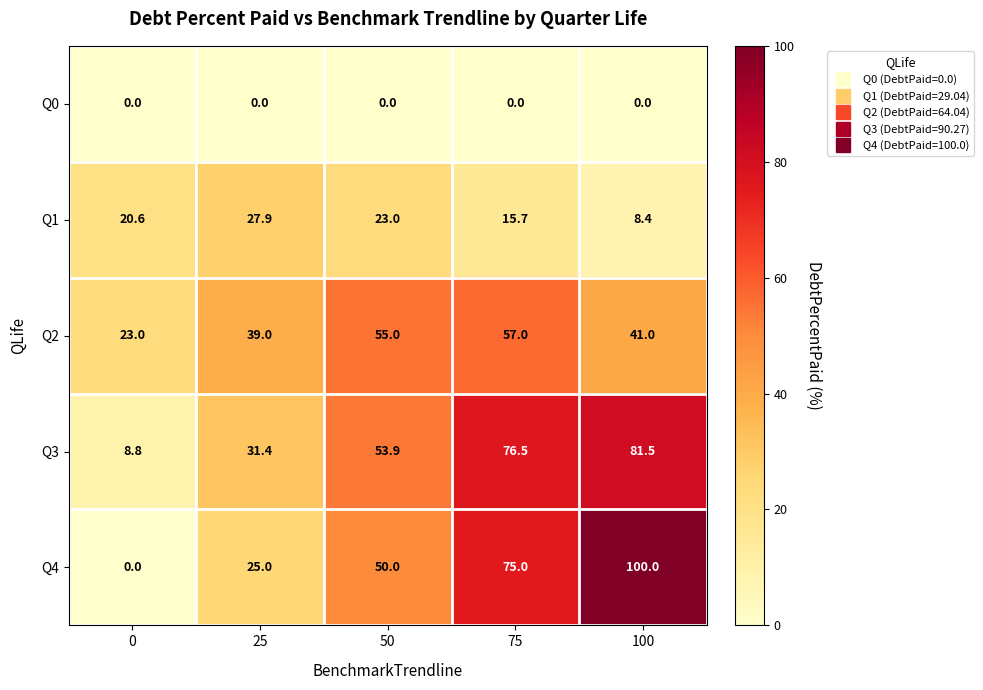

Which series has the widest spread of values?

Q4